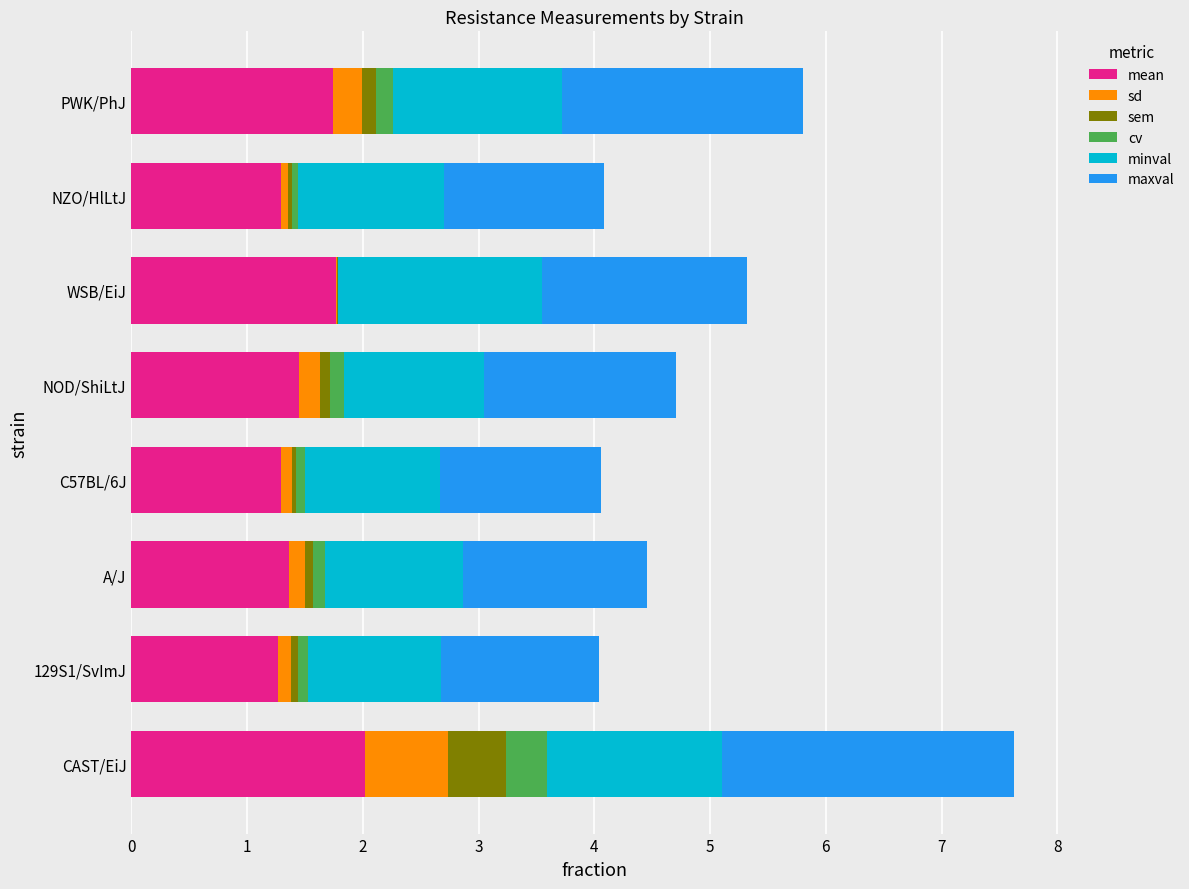

What is the total value across all series at CAST/EiJ?

7.6